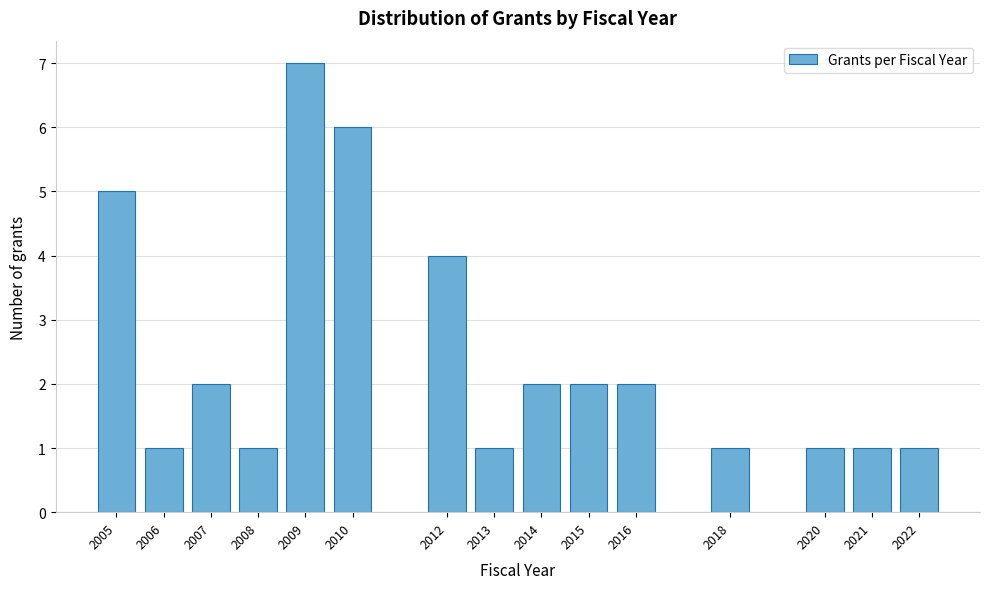

Reading left to right, extract all data points from this chart.

5	1	2	1	7	6	4	1	2	2	2	1	1	1	1